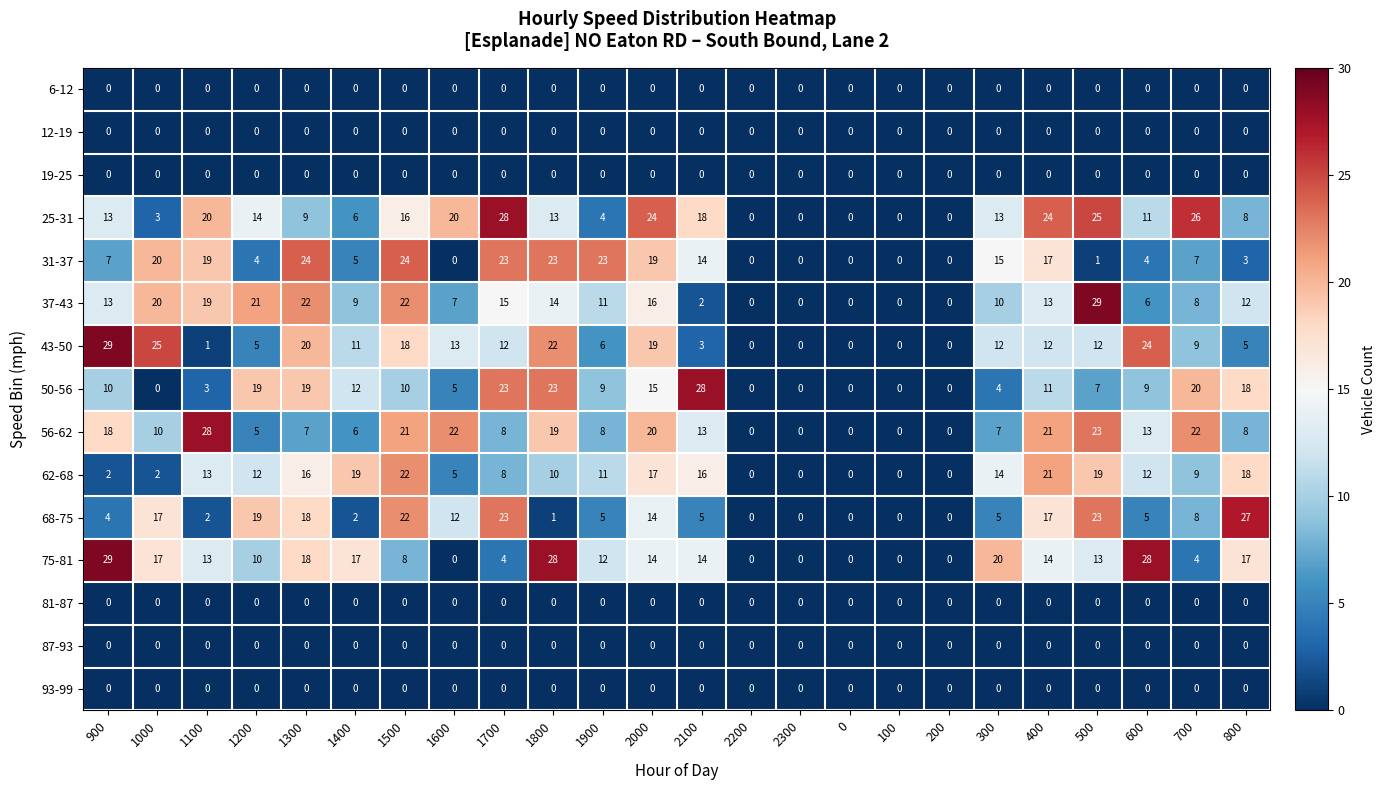

At how many categories does at least one series exceed 4?

19